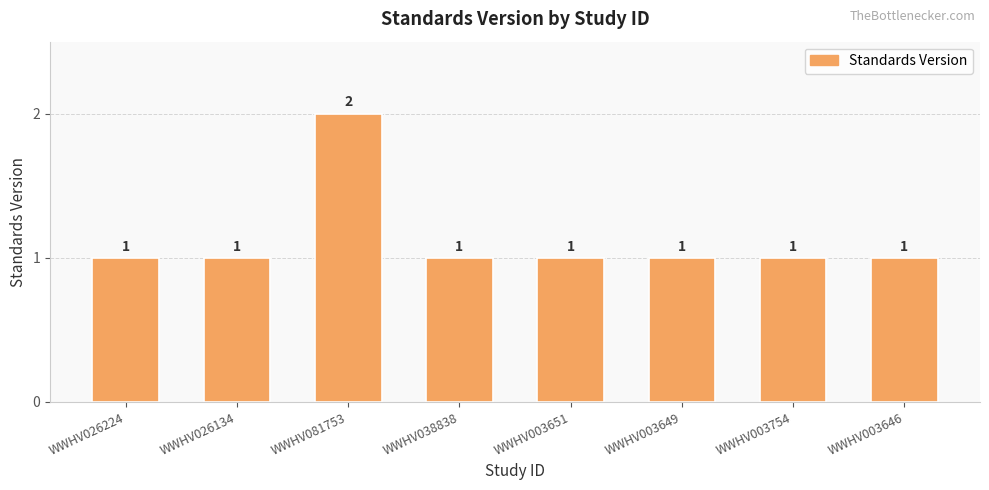

What is the label of the 2nd bar from the right?

WWHV003754